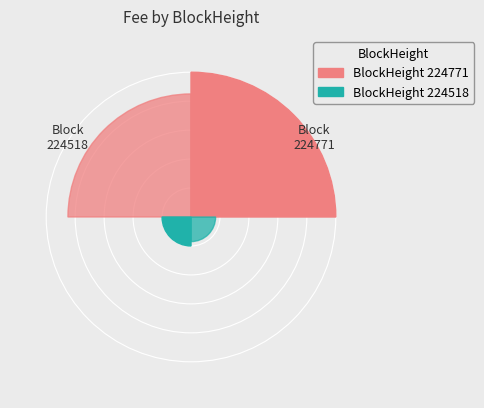

Between 224518 and 224771, which is larger?

224771